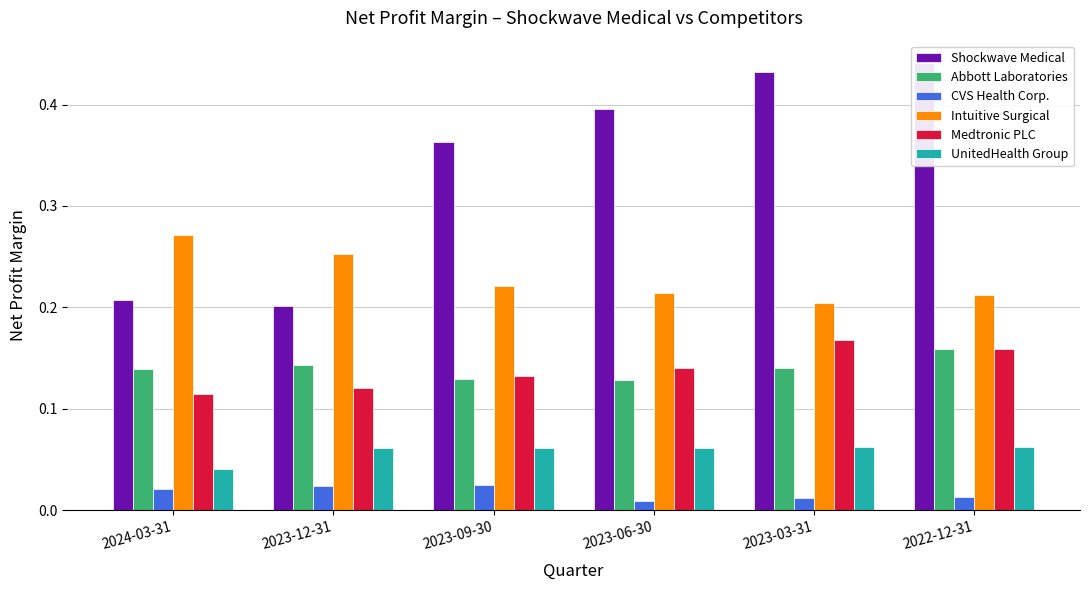

Are the bars grouped side by side (vs. stacked)?

Yes